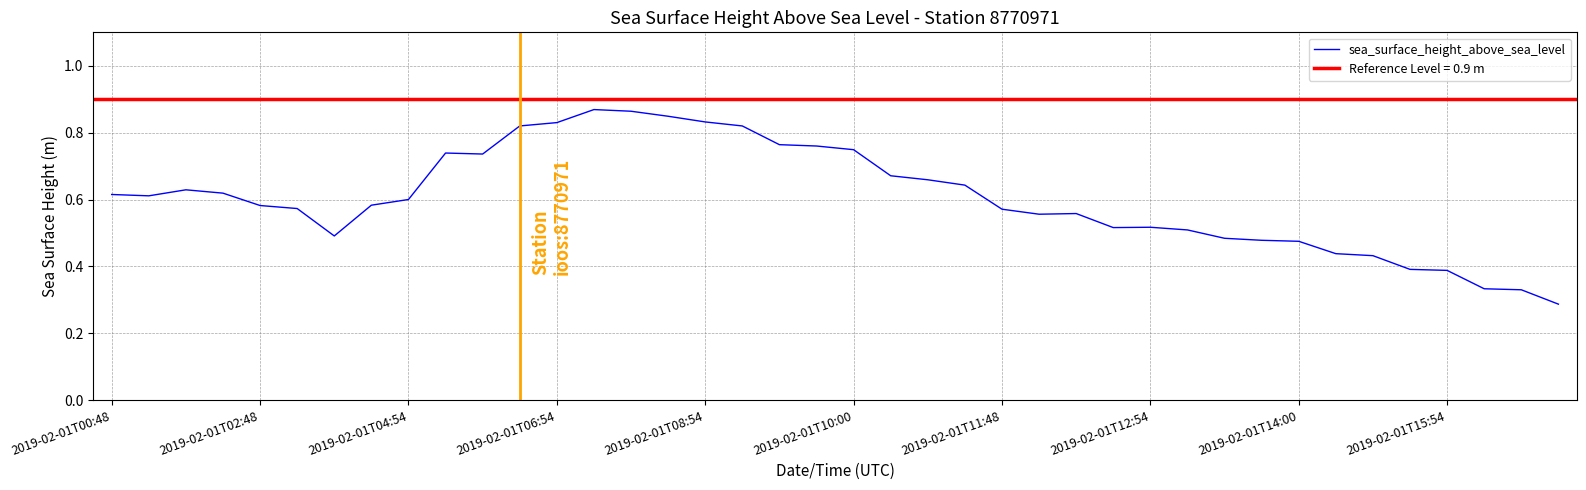

What is the difference between the maximum and minimum values?

0.6